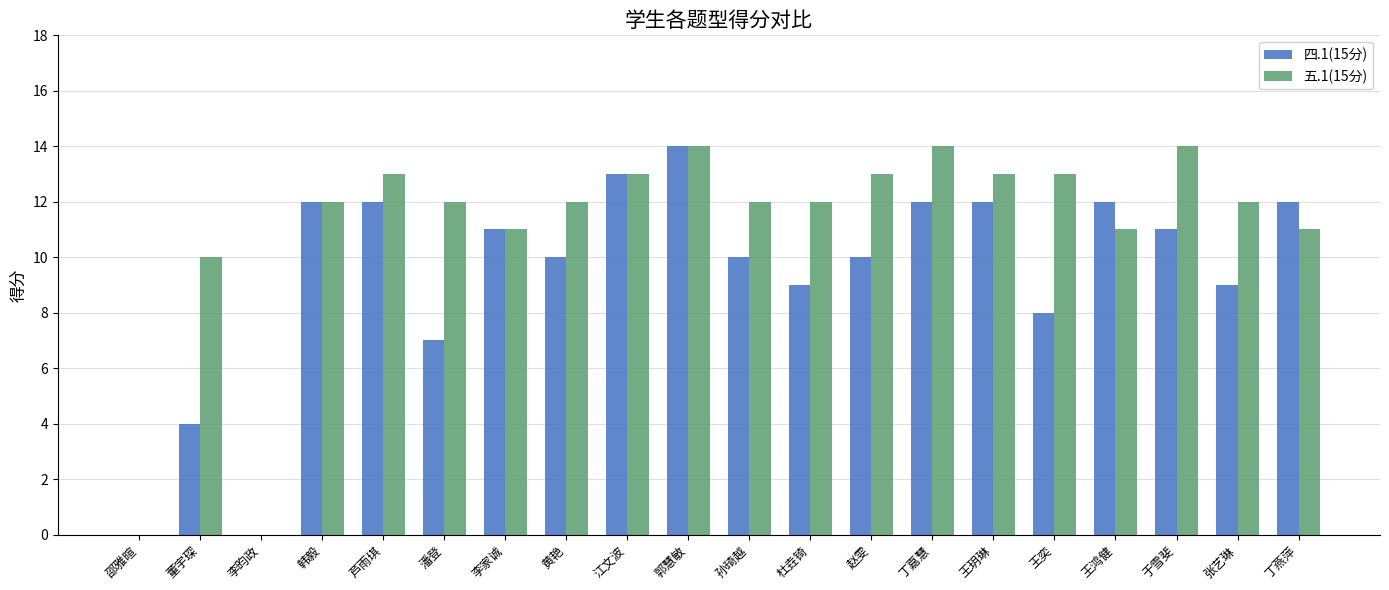

The 五.1(15分) series shows 2 at 孙琦越. True or false?

False